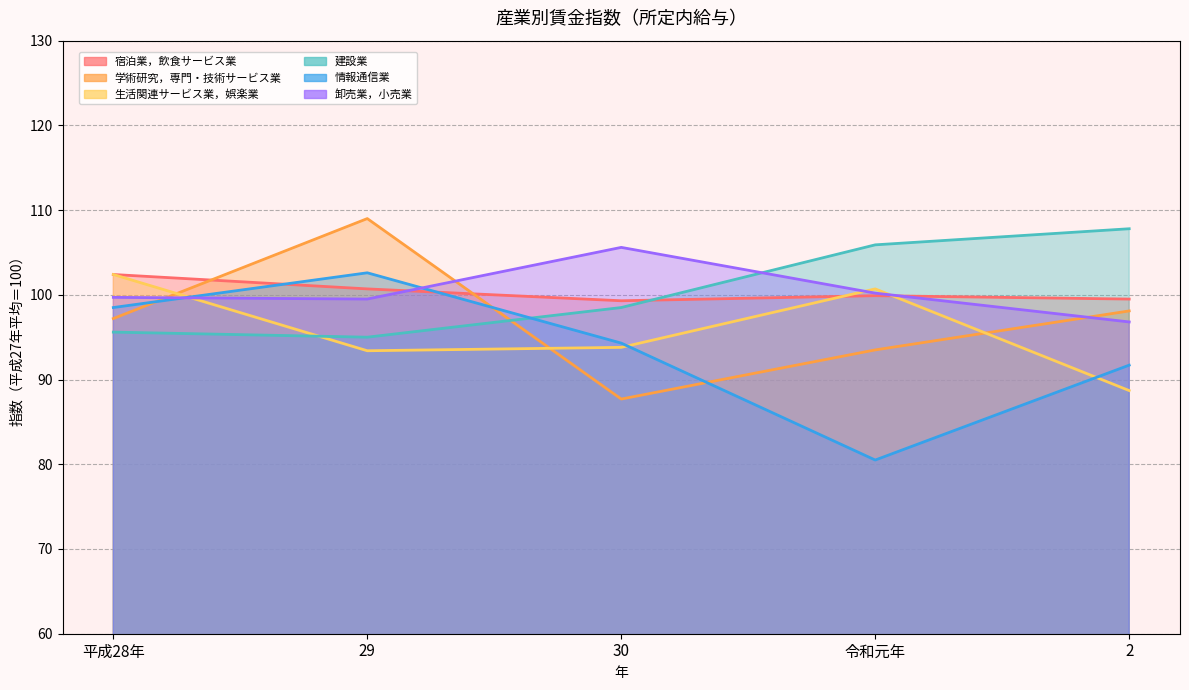

What position from the left is 平成28年?

1